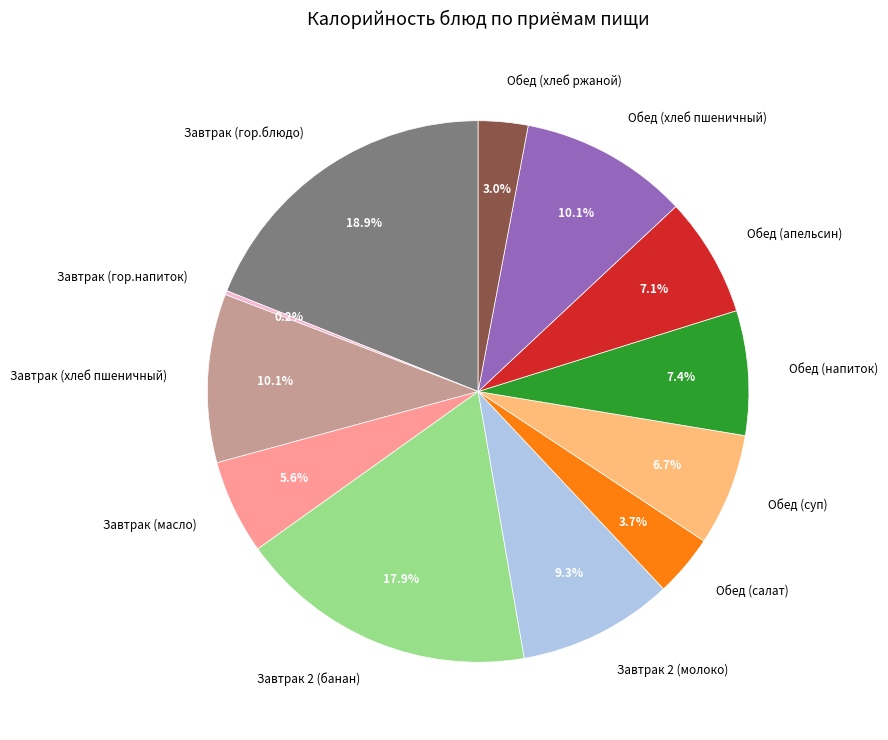

Which category has the biggest portion of the pie?

Завтрак (гор.блюдо)